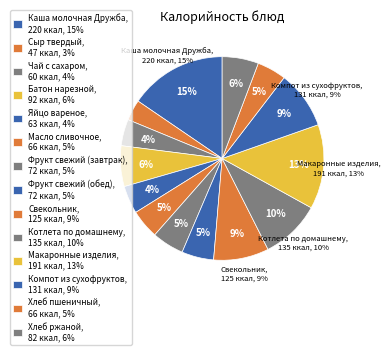

What percentage is NOT represented by Каша молочная Дружба?

84.5%